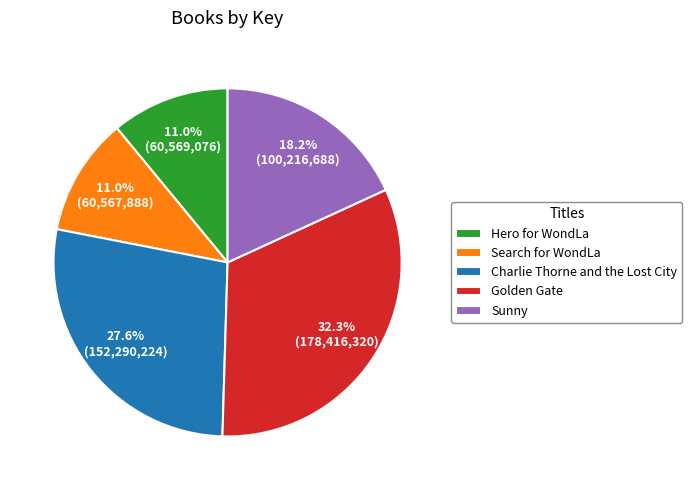

Count the number of slices in the pie.

5